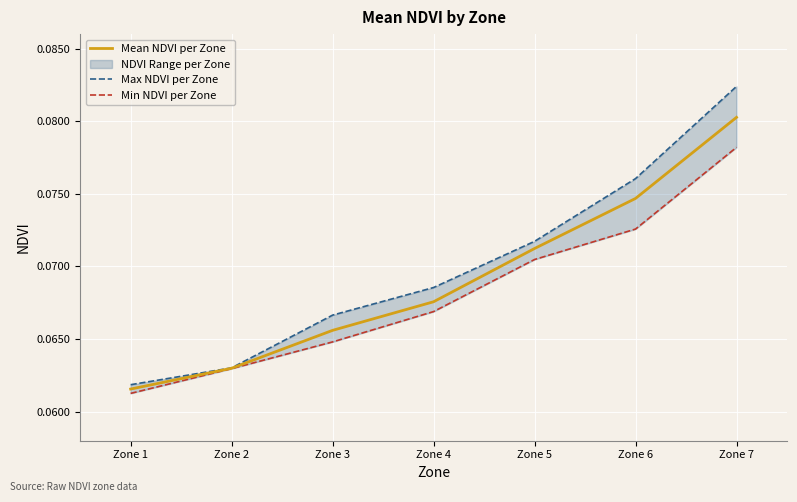

True or false: Min NDVI per Zone and Mean NDVI per Zone intersect in this chart.

False